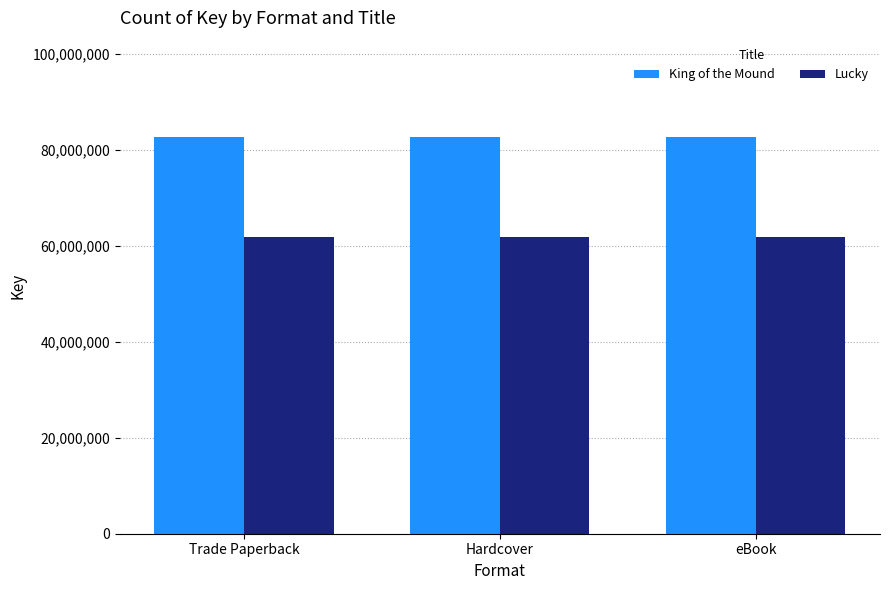

Read the King of the Mound value at eBook.

82619587